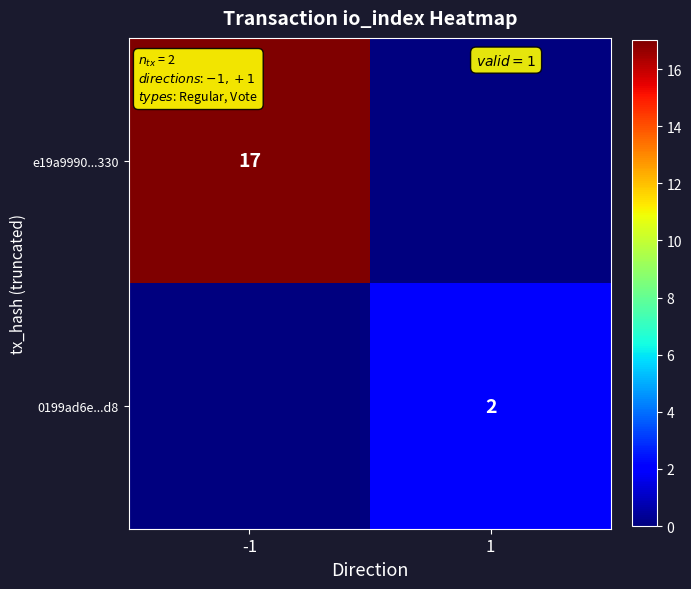

The value of 0199ad6e...d8 at 1 is 1. True or false?

False